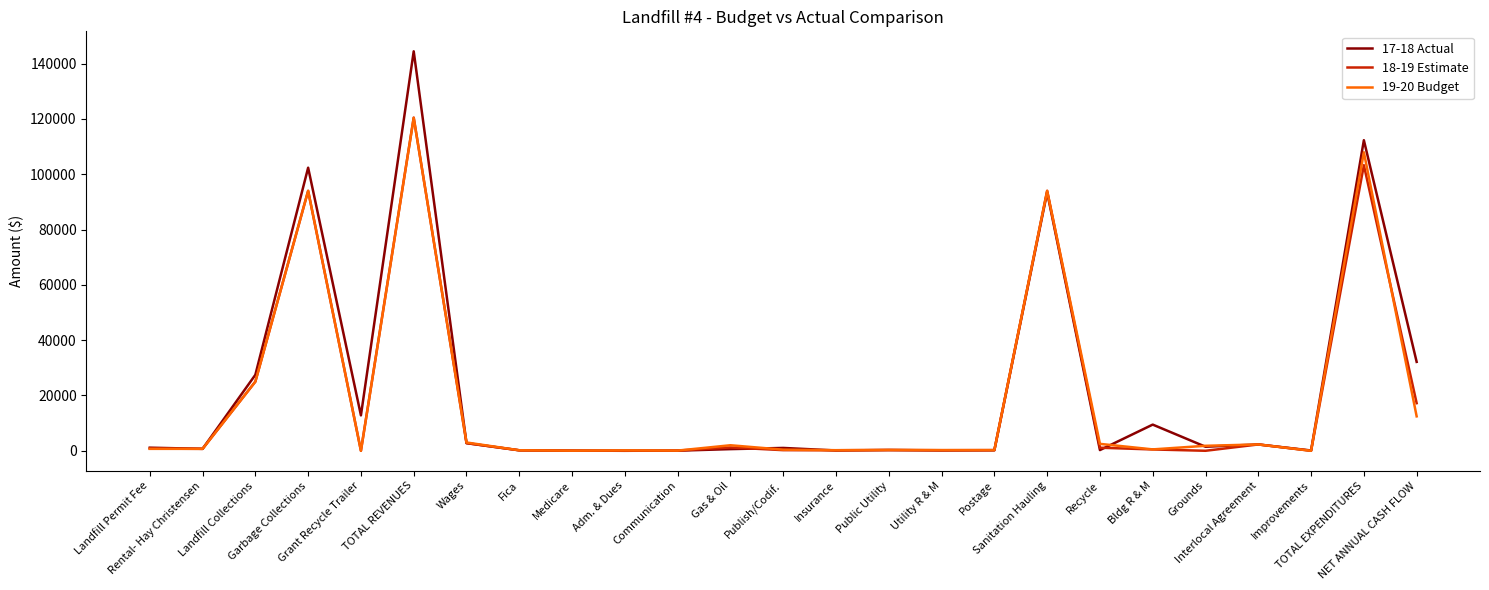

True or false: 17-18 Actual has a value of 188046 at TOTAL EXPENDITURES.

False